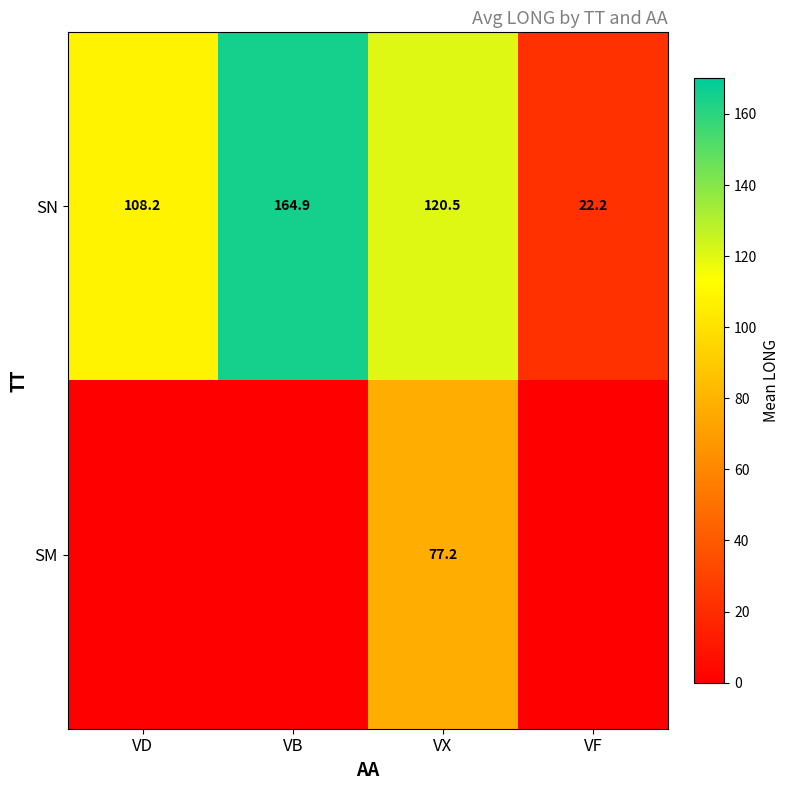

Is it true that SN equals 22.2 at VF?

True